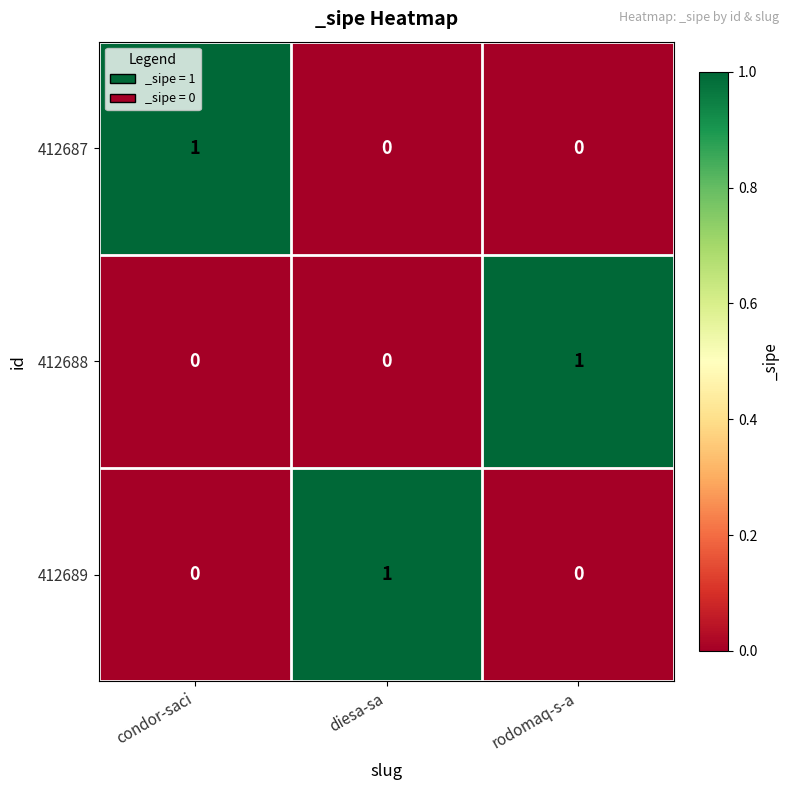

Count the 412689 values in the range 0 to 1.

3